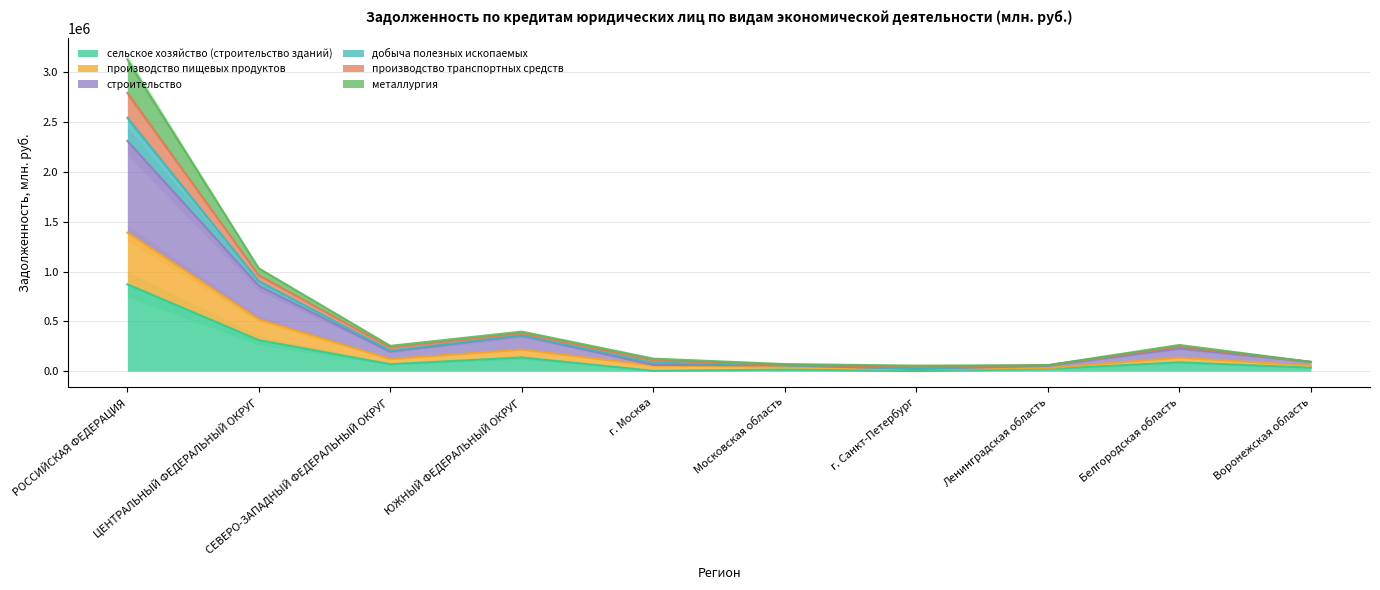

True or false: сельское хозяйство (строительство зданий) and металлургия intersect in this chart.

False